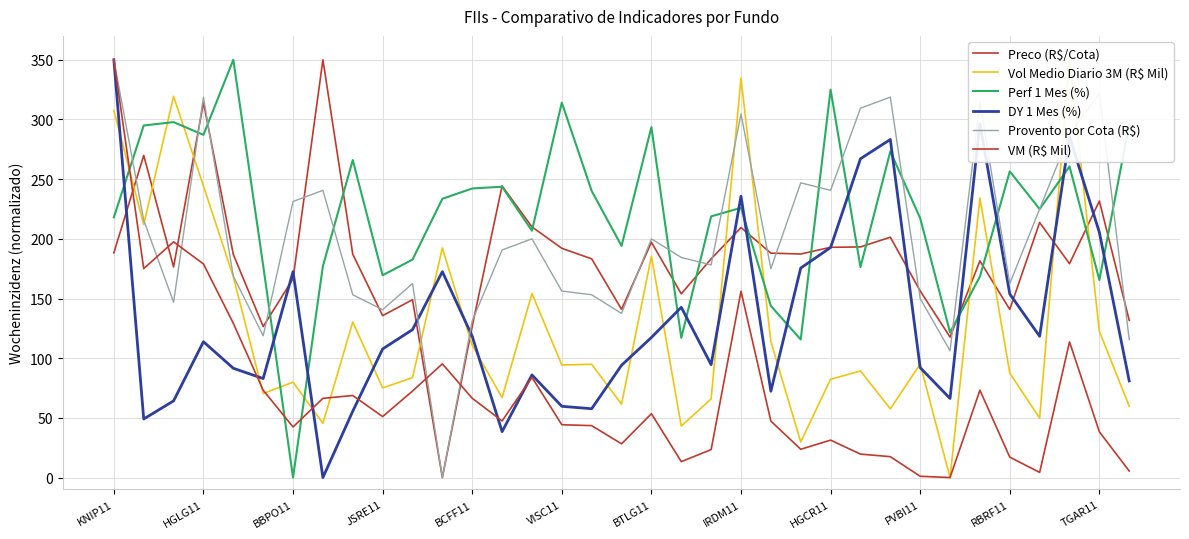

Rank the series by their maximum value, from highest to lowest.

Preco (R$/Cota), Vol Medio Diario 3M (R$ Mil), Perf 1 Mes (%), DY 1 Mes (%), Provento por Cota (R$), VM (R$ Mil)